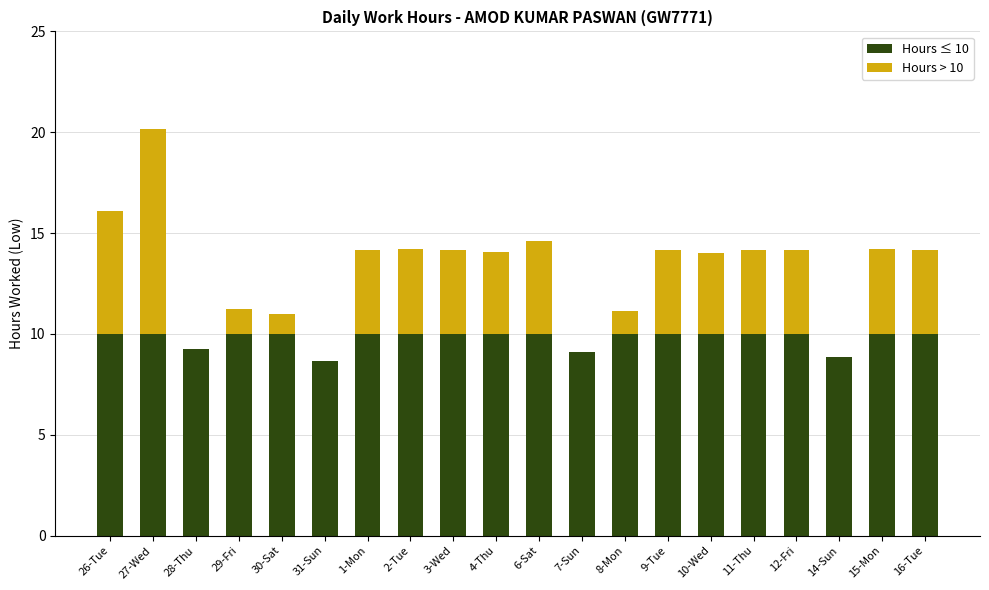

True or false: Hours ≤ 10 has a value of 10.0 at 16-Tue.

True